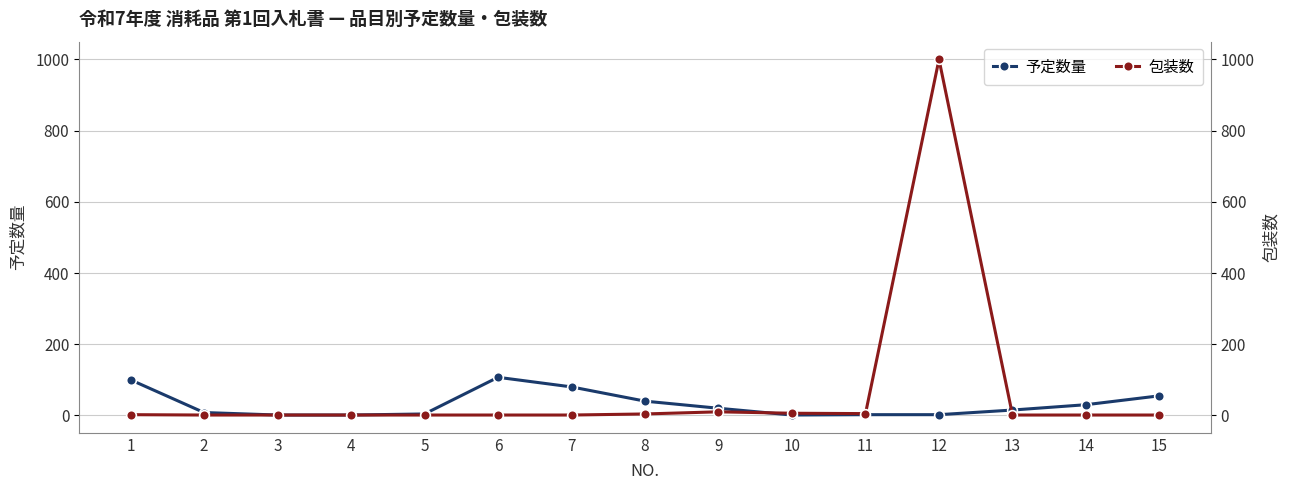

List the series in order of their overall mean, lowest first.

予定数量, 包装数